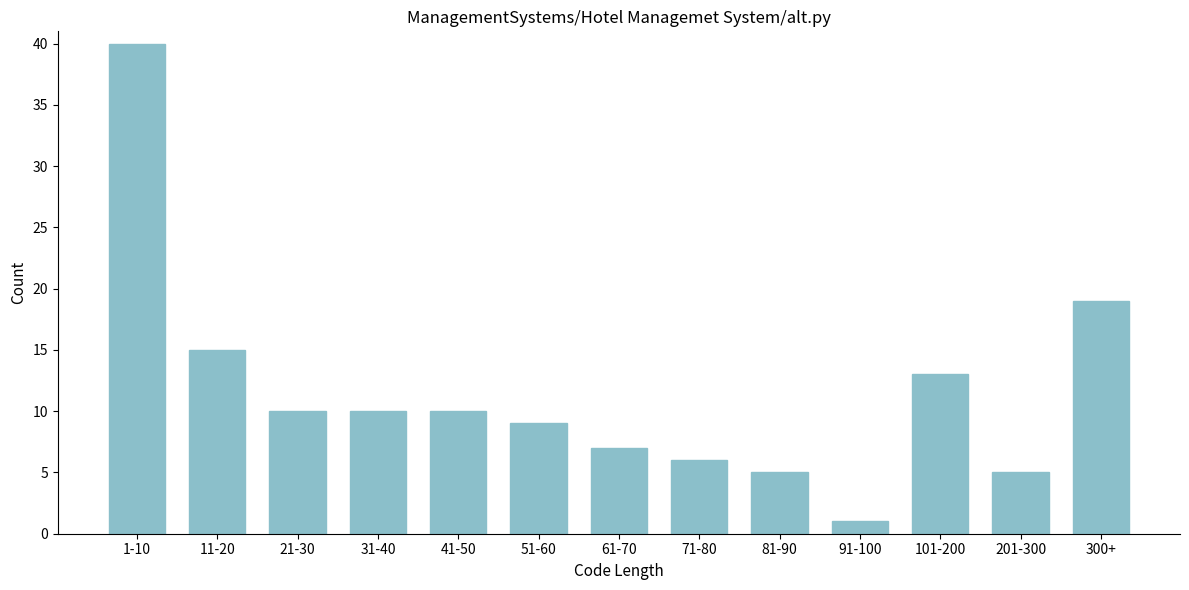

Reading right to left, list all the values displayed in this chart.

19	5	13	1	5	6	7	9	10	10	10	15	40